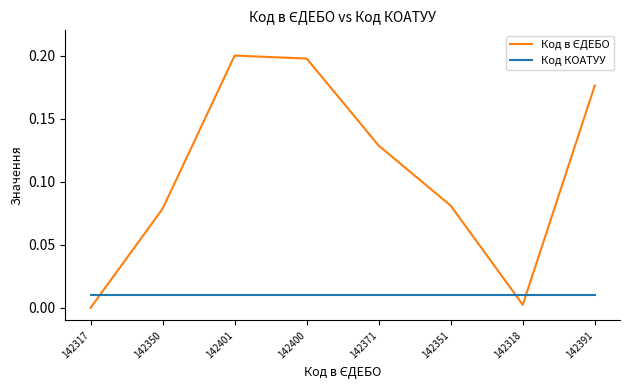

The Код КОАТУУ series shows 0.0 at 142351. True or false?

True